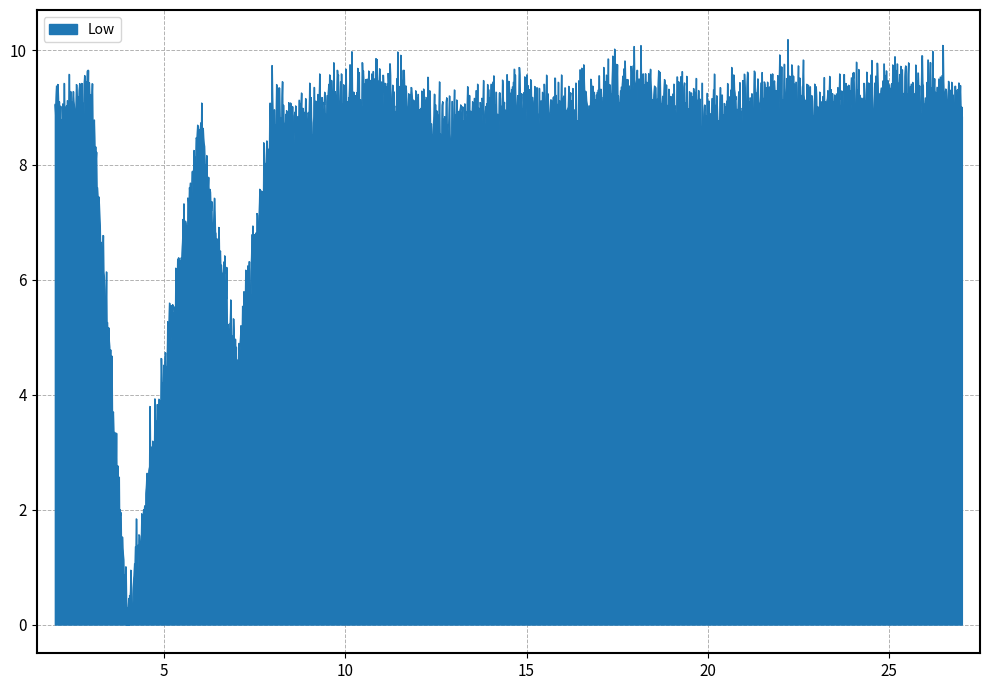

What is the greatest value displayed?

10.2